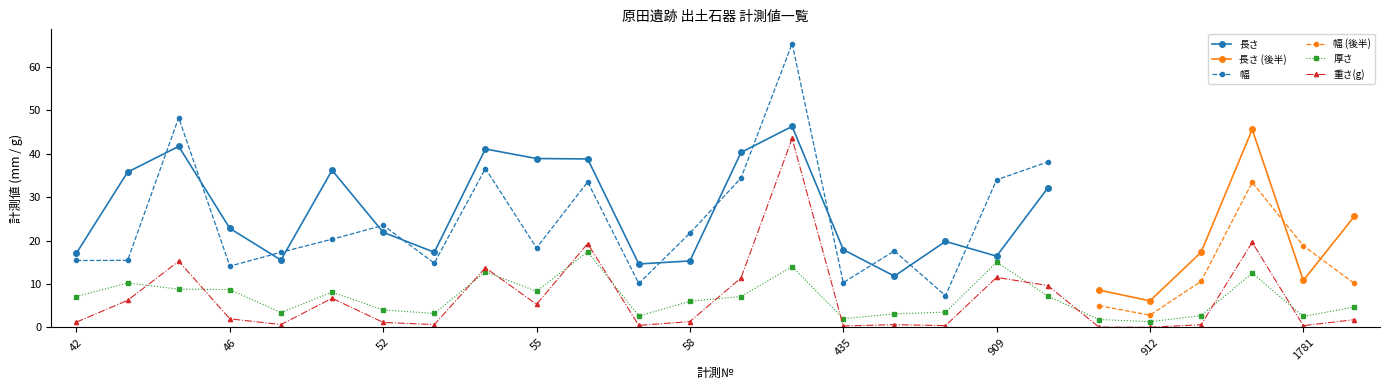

Between 43 and 377, which series saw the biggest shift?

重さ(g)